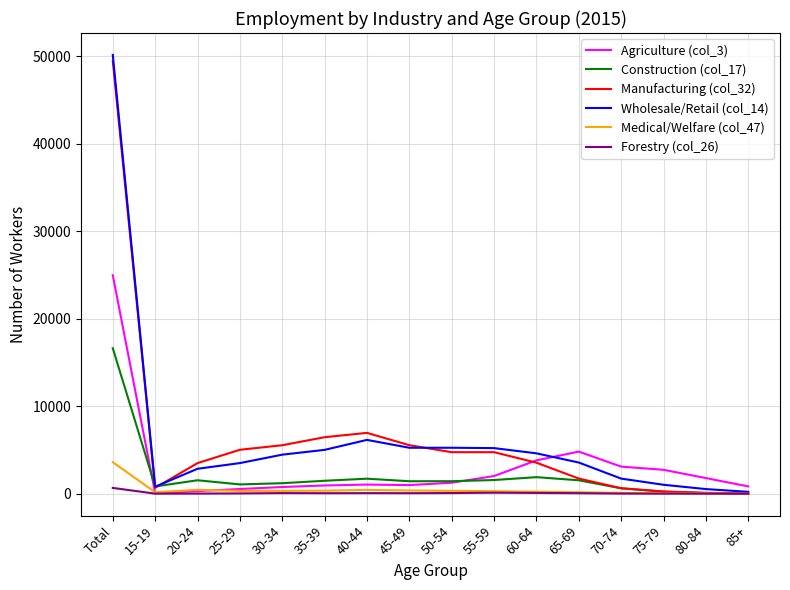

What is the lowest value of the Manufacturing (col_32) series?

37